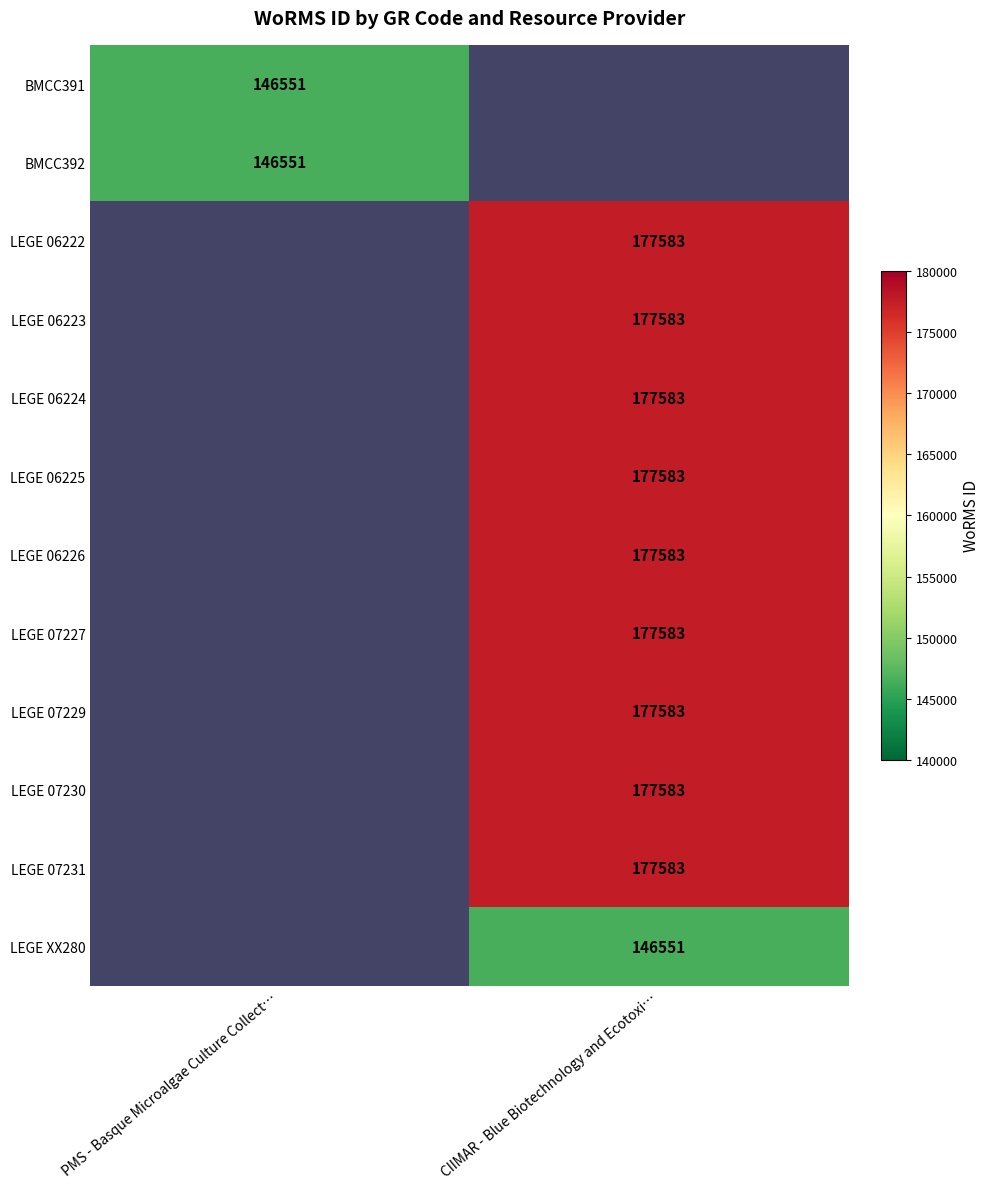

Between CIIMAR - Blue Biotechnology and Ecotoxi… and PMS - Basque Microalgae Culture Collect…, which is larger?

PMS - Basque Microalgae Culture Collect…